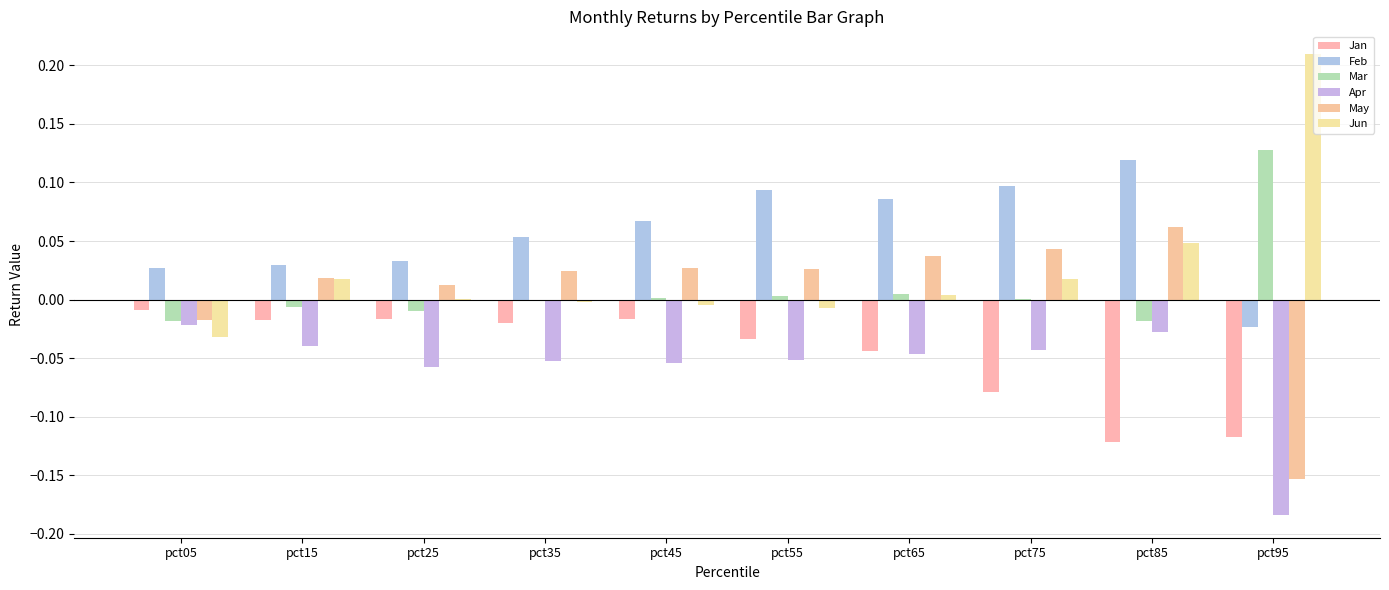

Which series changed the most between pct05 and pct15?

Jun